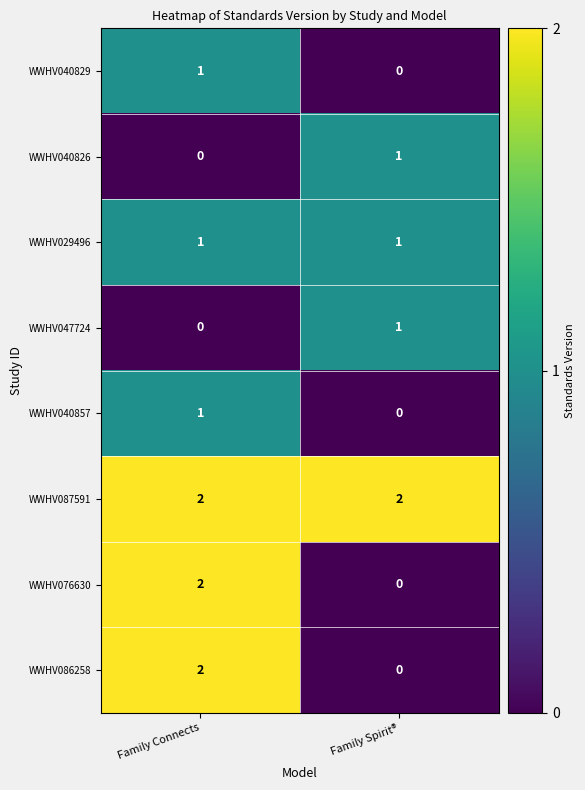

At which label does WWHV047724 reach its peak?

Family Spirit®